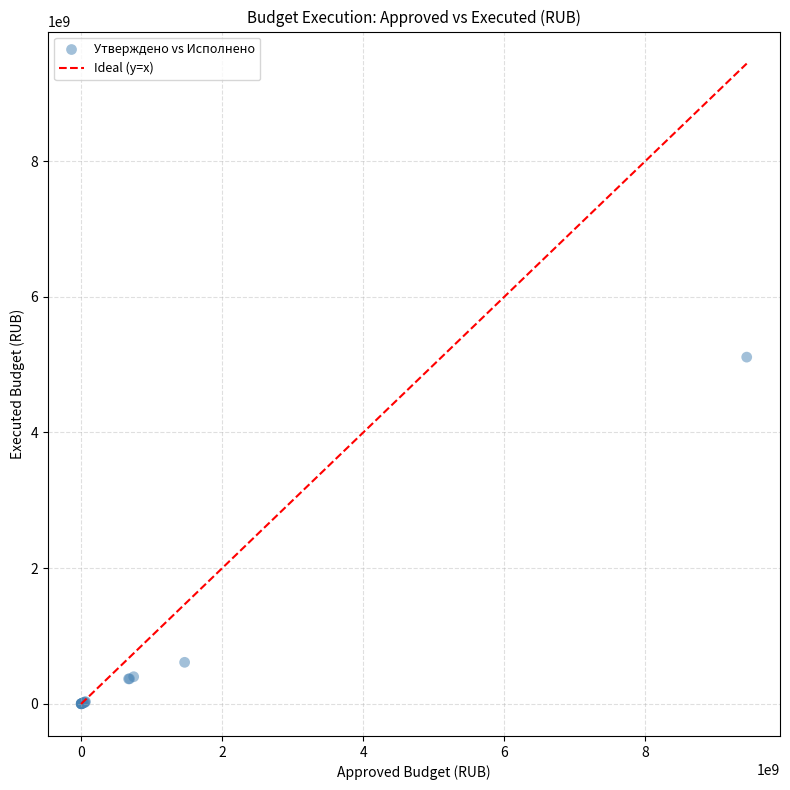

What Y value in the scatter plot is closest to 2554216968?

610468546.5